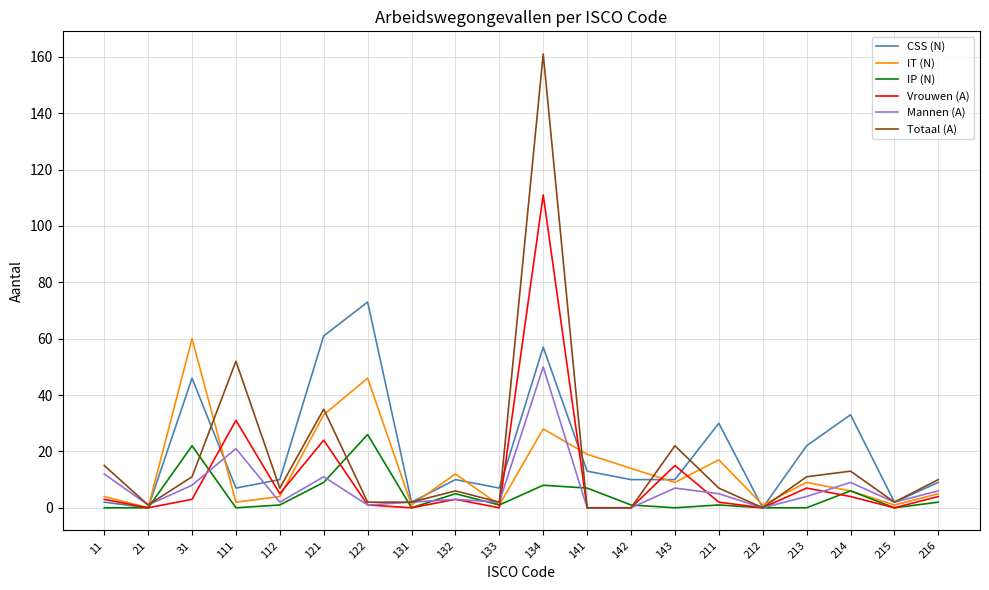

Which series has the widest spread of values?

Totaal (A)